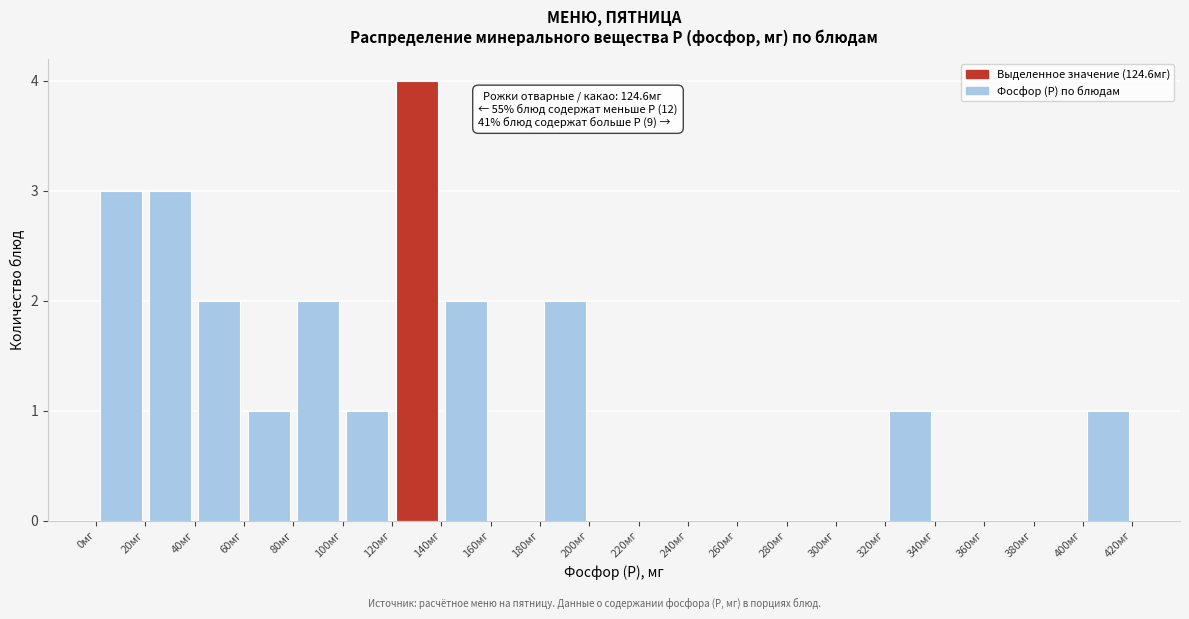

Which range on the x-axis has the tallest bar?

120 to 140